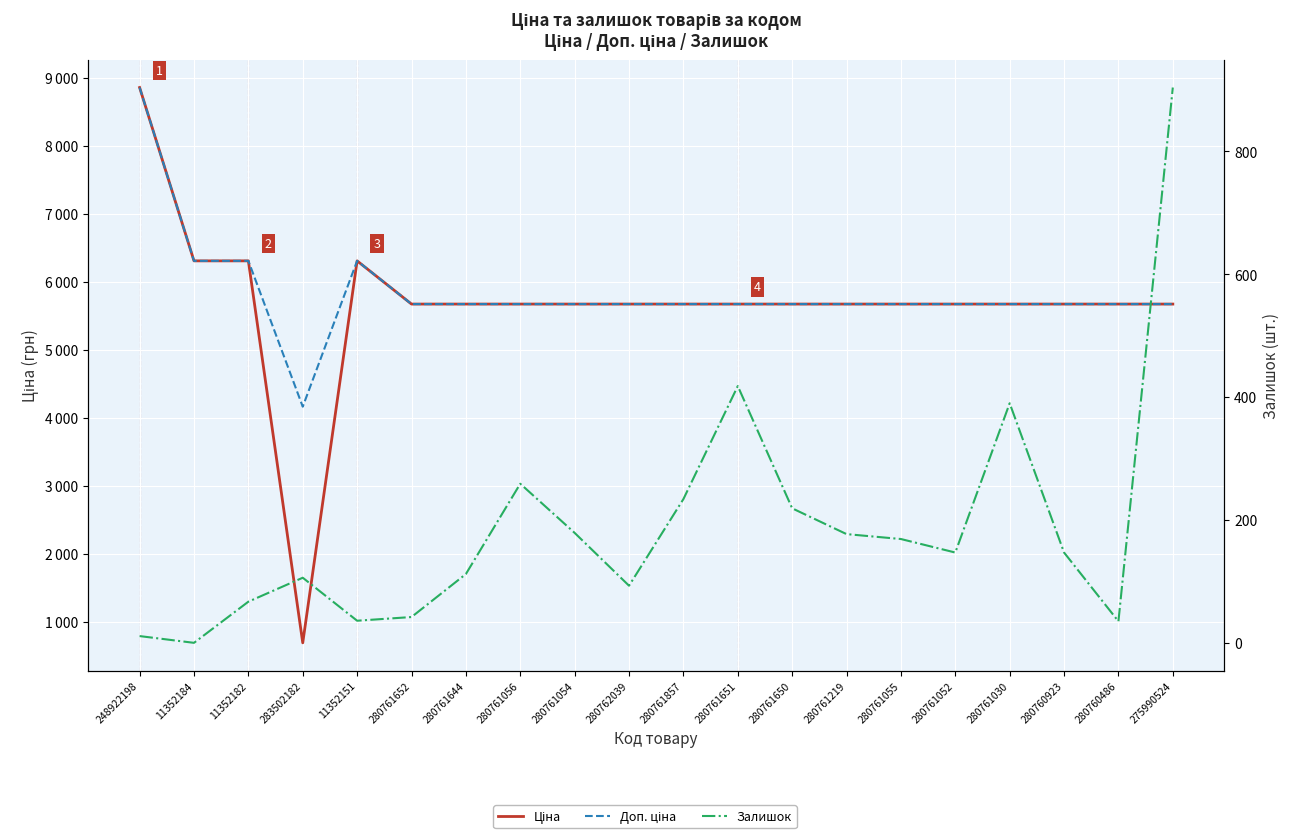

True or false: Доп. ціна has a value of 5673.8 at 280761651.

True